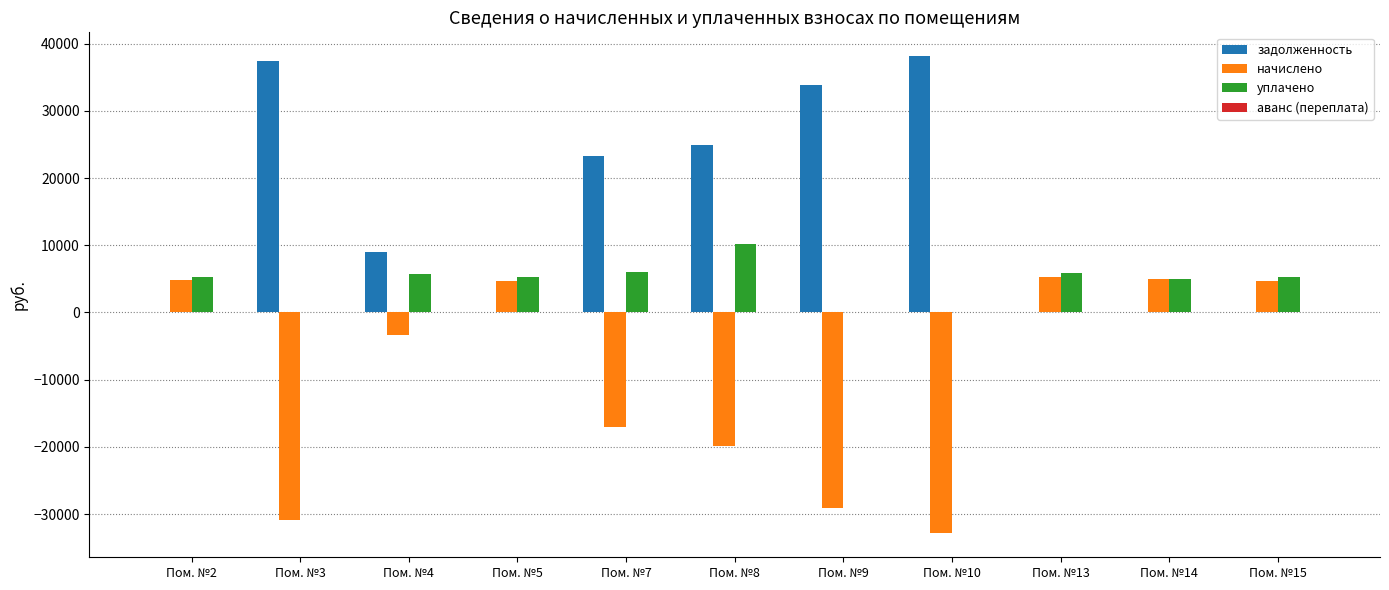

What is the total value across all series at Пом. №5?

9873.9